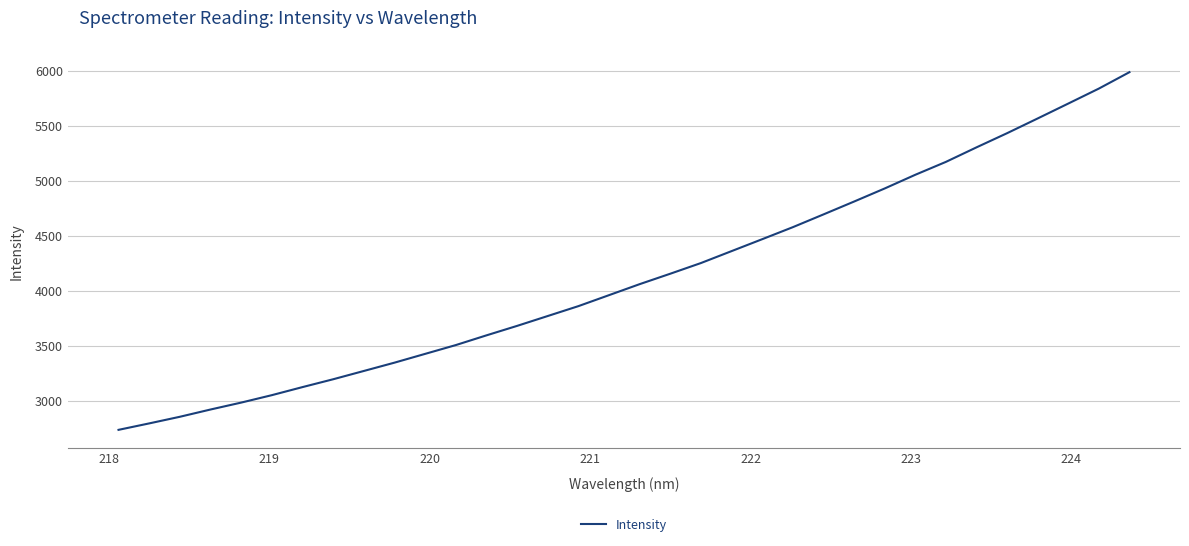

What is the smallest value displayed?

2734.8